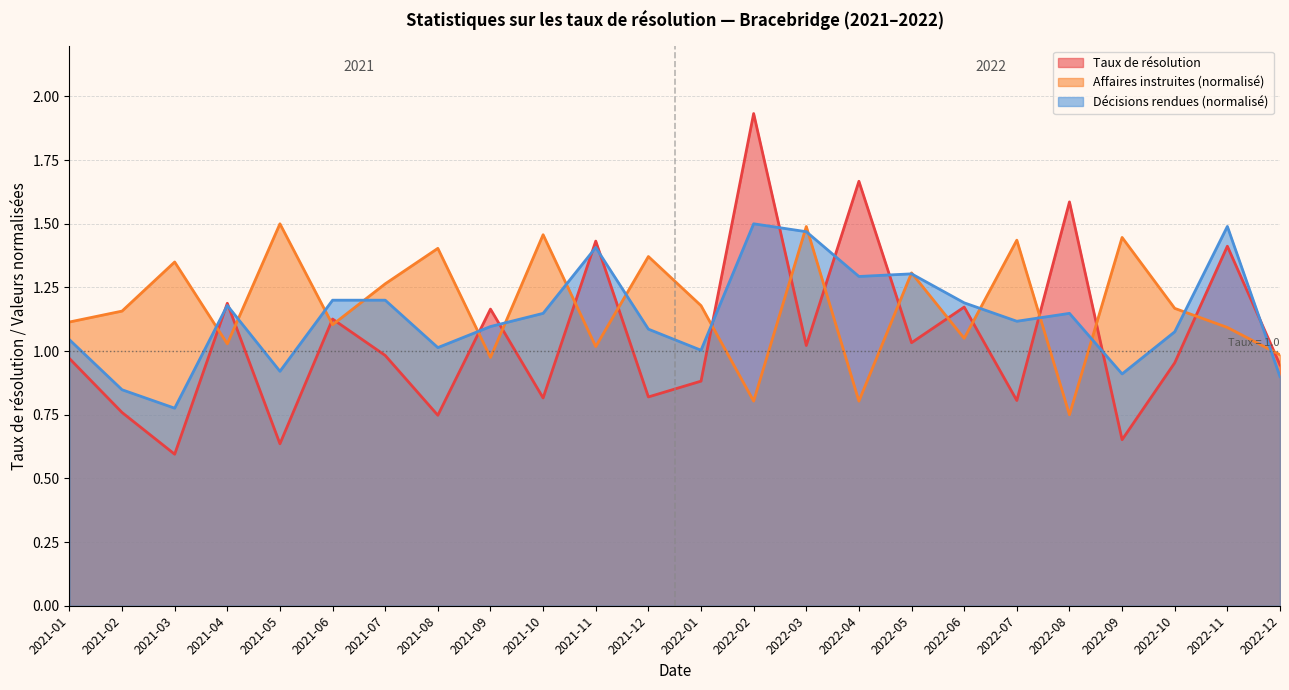

How many categories are shown in the chart?

24